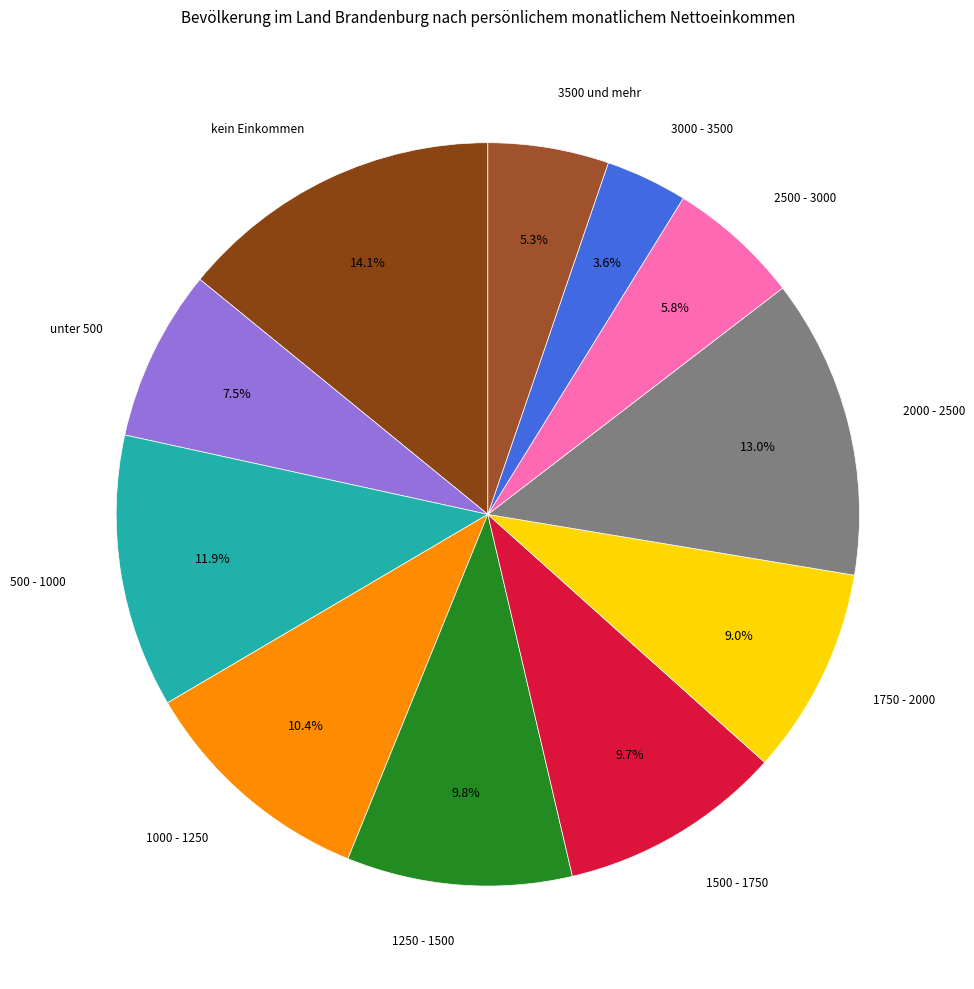

Is there any slice that represents more than half of the pie?

No